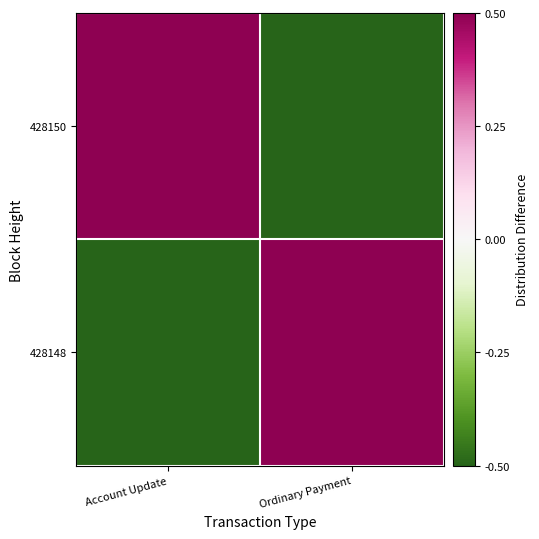

How many categories are shown in the chart?

2